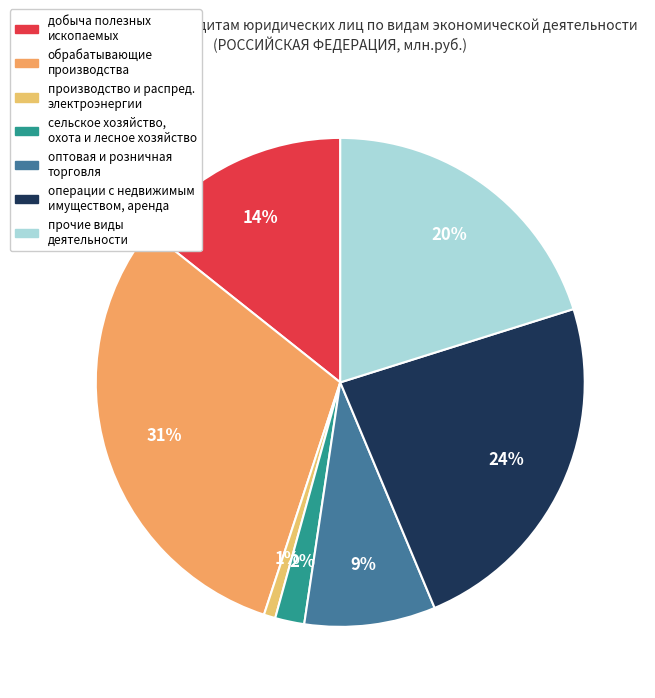

Does any single category account for the majority?

No